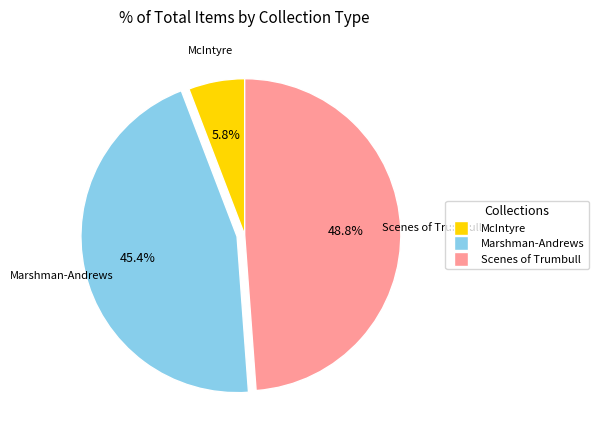

Is there any slice that represents more than half of the pie?

No